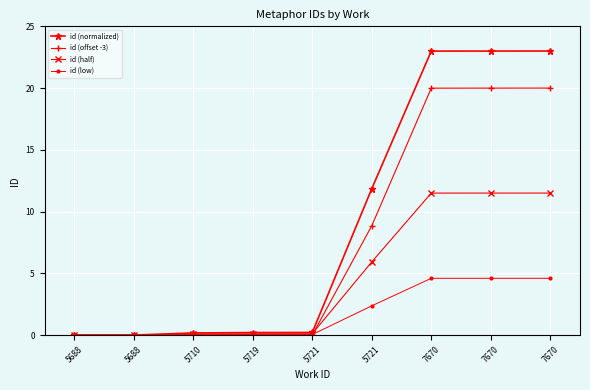

What is the value of the id (normalized) point at the 7th from the left?

23.0